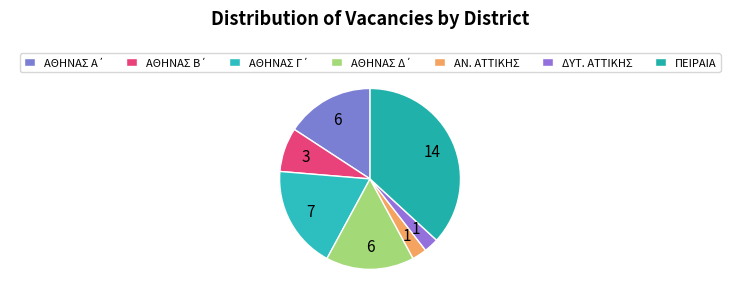

To the nearest percent, what is the difference between the largest and smallest slice percentages?

34%